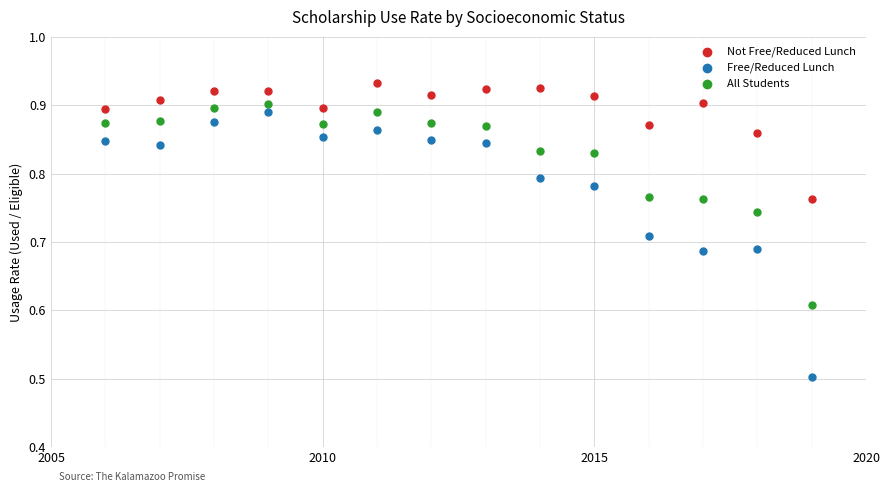

Across all series, what Y value is closest to 0?

0.5